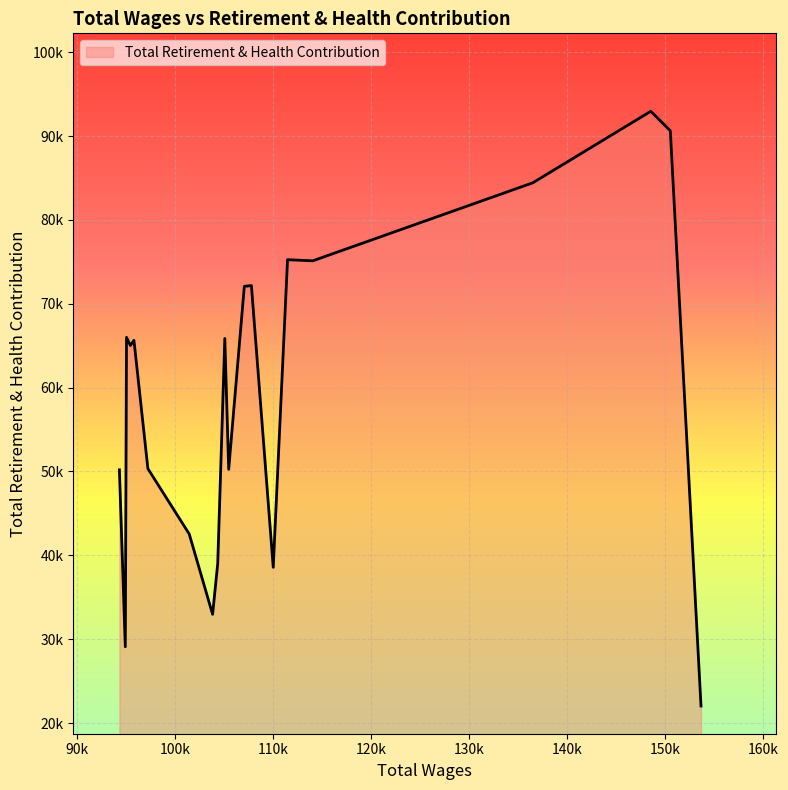

List the labels in order of value, smallest first.

153678, 94954, 103860, 110045, 104385, 101474, 94354, 105502, 97260, 95472, 95837, 105105, 95079, 107095, 107819, 114079, 111503, 136518, 150549, 148557